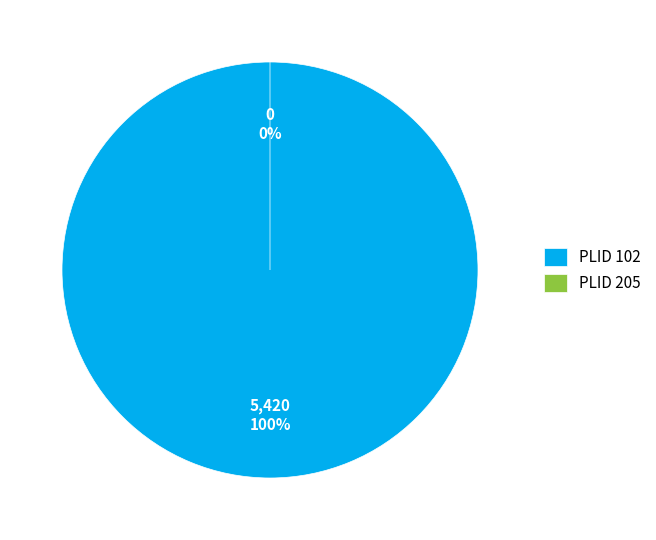

What percentage is the PLID 102 slice, to the nearest percent?

100%